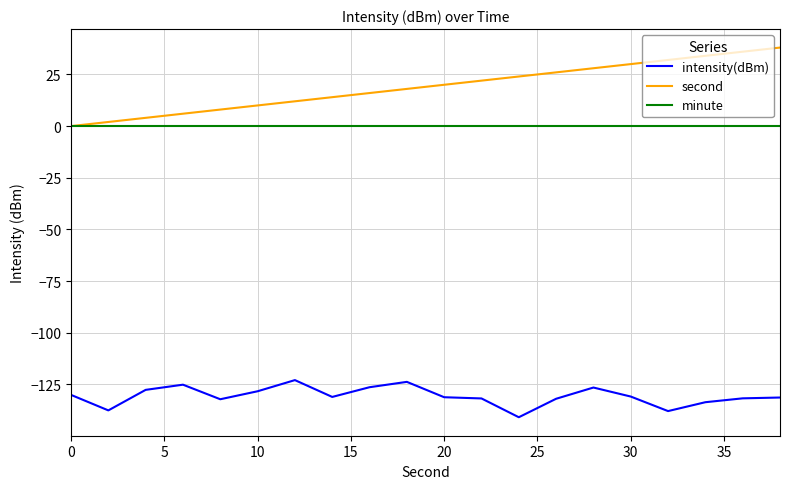

List the series in order of their peak value, lowest first.

intensity(dBm), minute, second